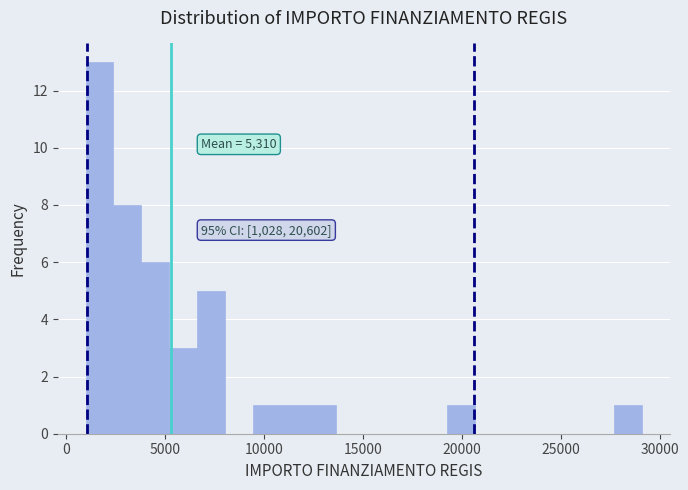

Around what value on the x-axis is the tallest bar? Give the approximate position of its centre, as read against the axis.

1500